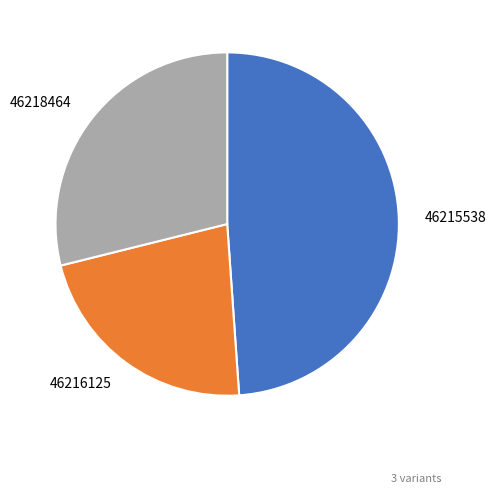

Which has a higher value, 46215538 or 46218464?

46215538